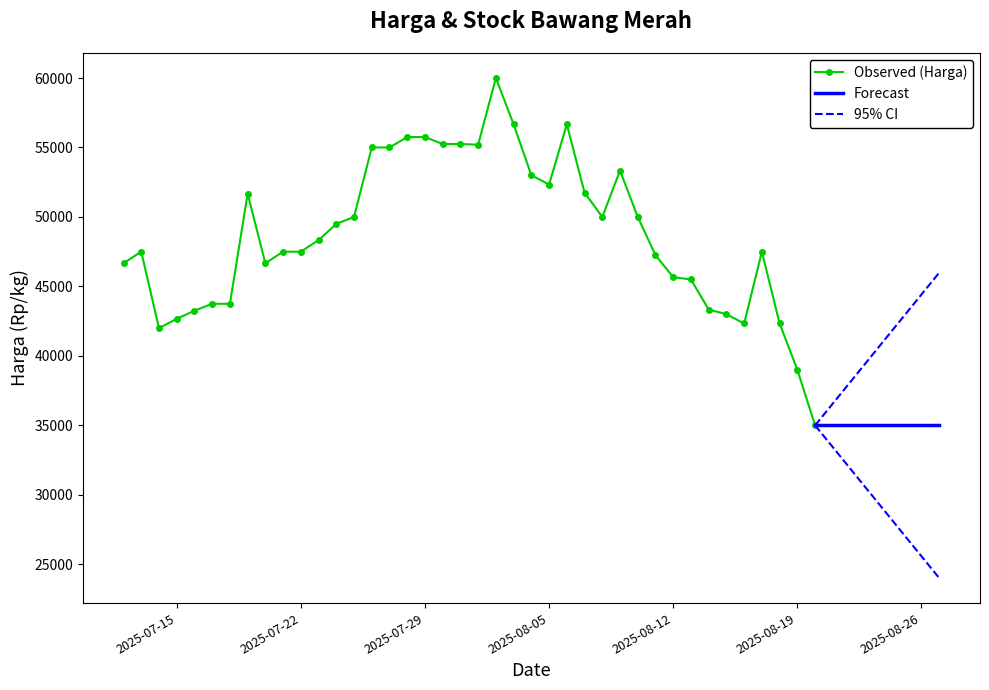

True or false: Observed (Harga) has more than 1 points higher than both neighbors.

True